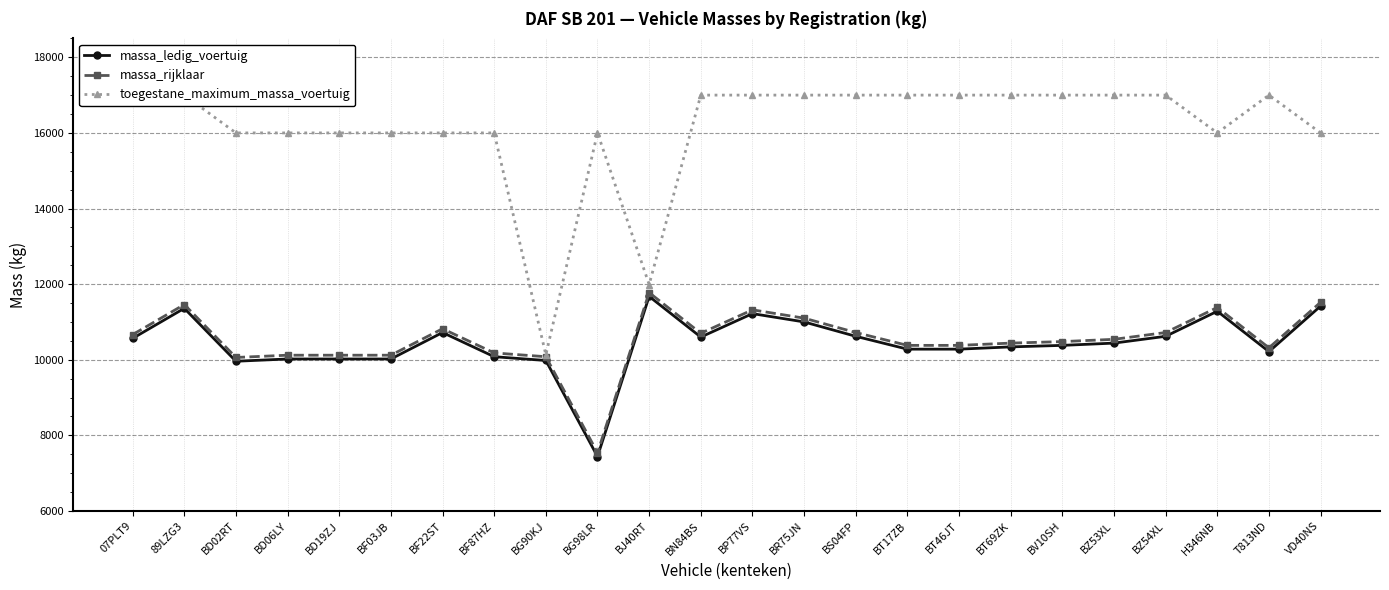

Does the chart have visible grid lines?

Yes